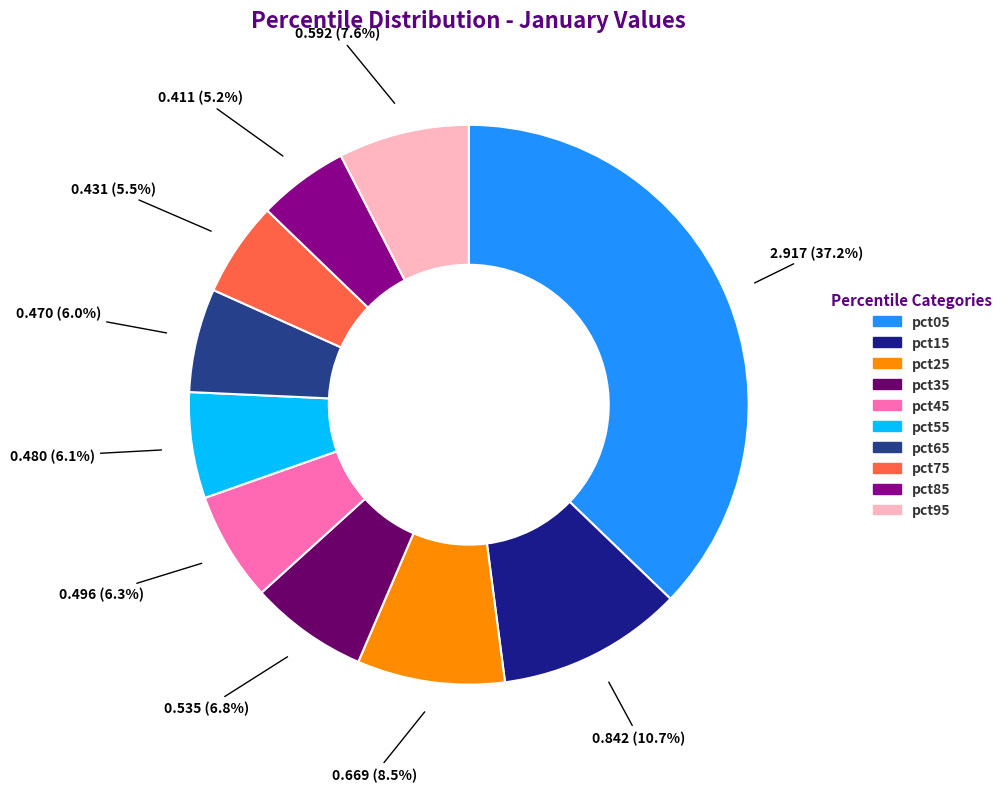

Does pct65 account for over 50% of the chart?

No